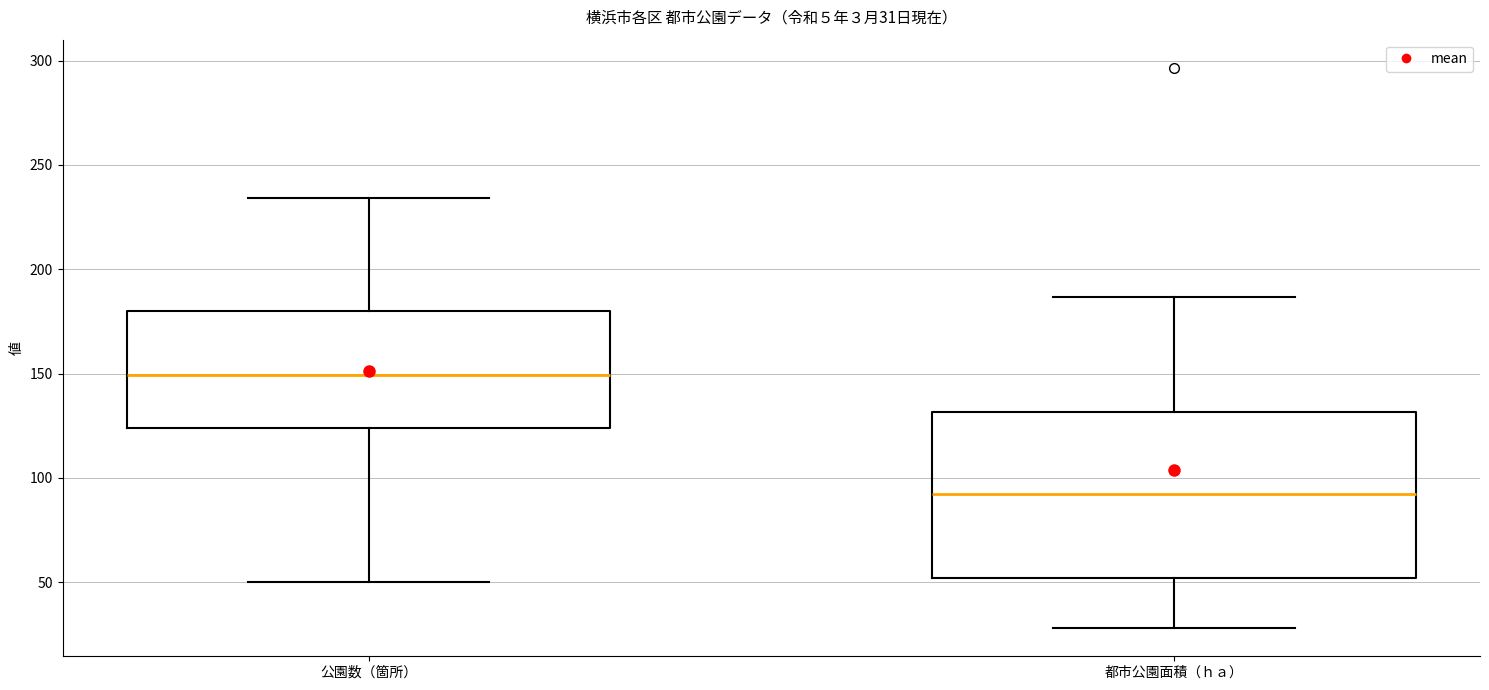

Which box's median line is the lowest?

都市公園面積（ｈａ）